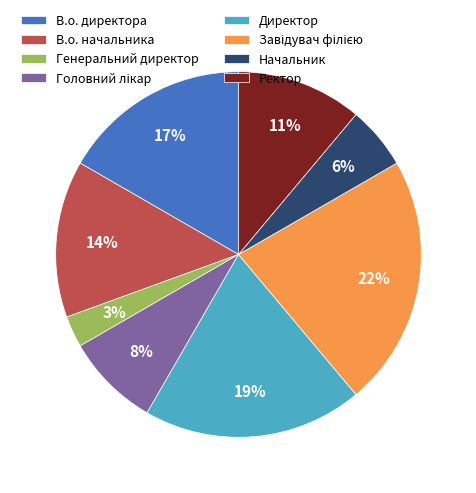

Does any single category account for the majority?

No